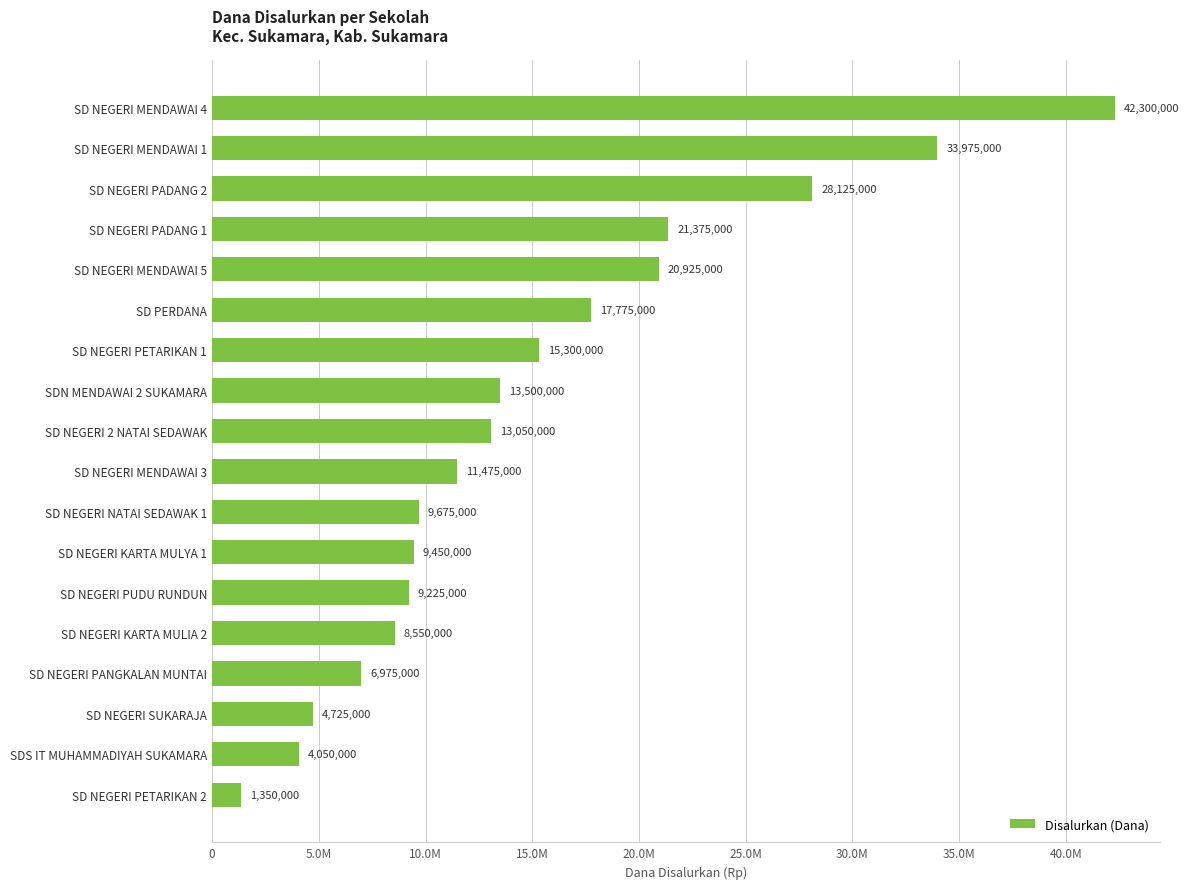

Does the chart contain any negative values?

No